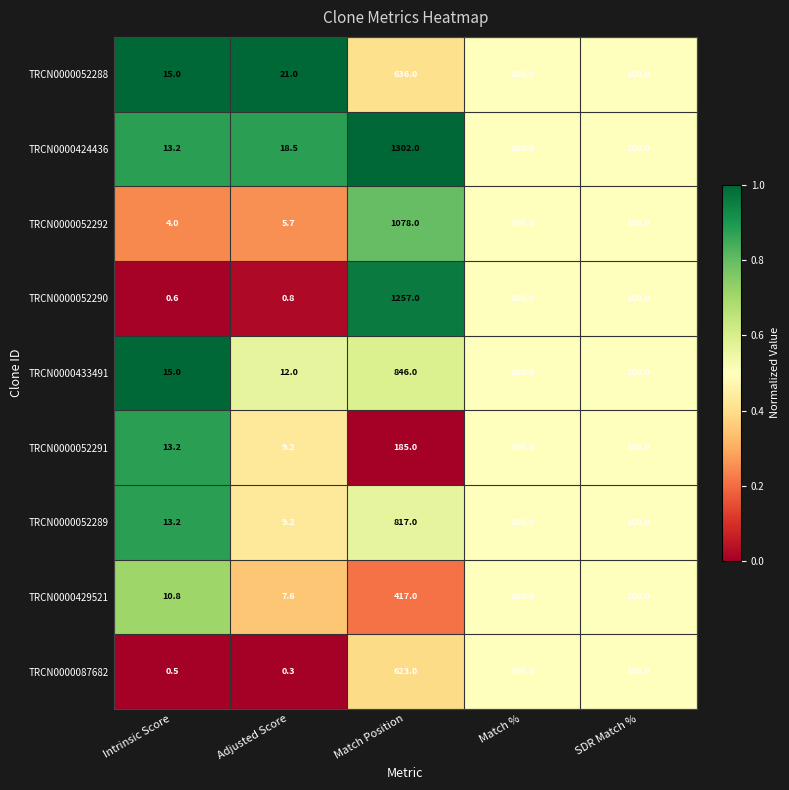

What is the difference between the highest and lowest values at Match Position?

1117.0